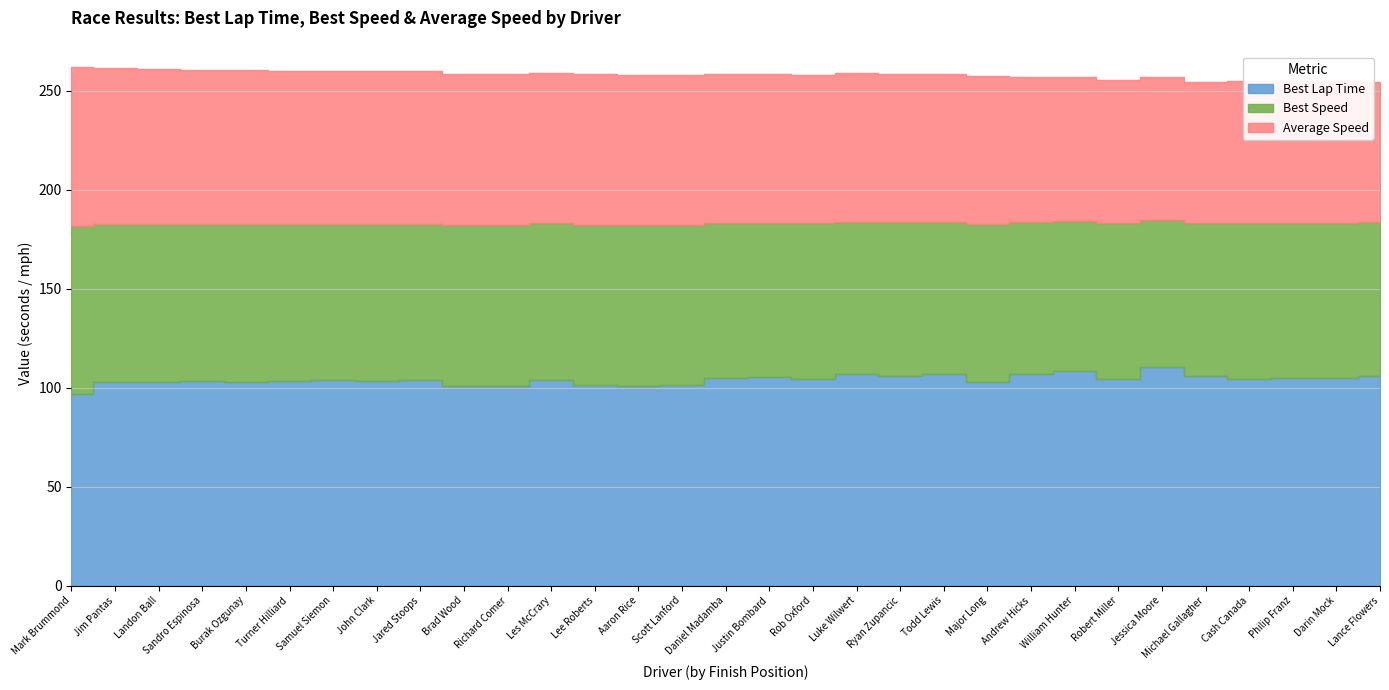

Is it true that Best Lap Time equals 34.9 at Rob Oxford?

False